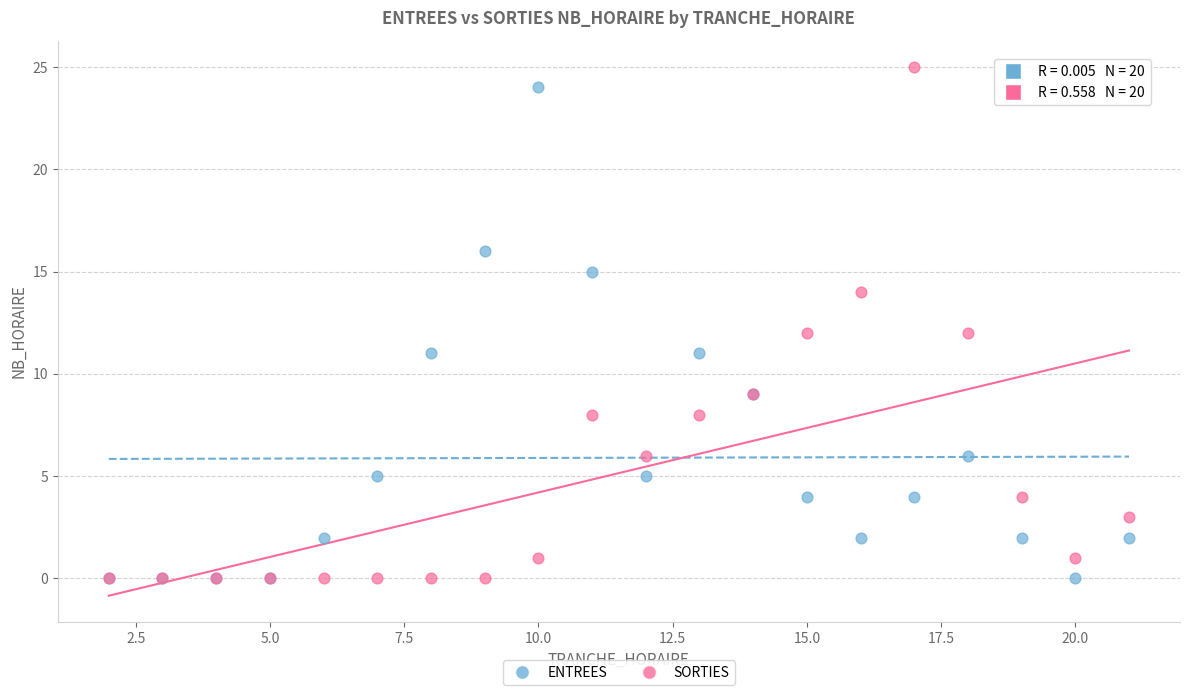

What are all the series names shown in the legend?

ENTREES, SORTIES